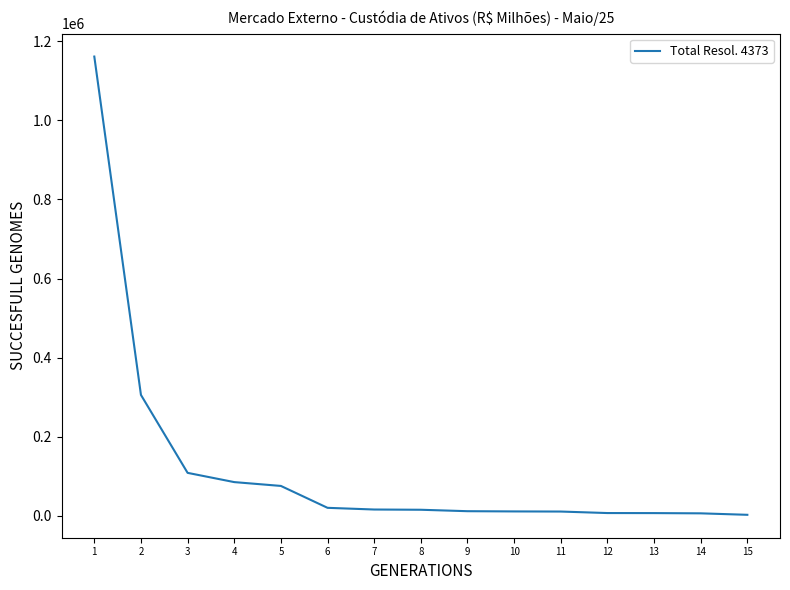

How many lines are shown in the chart?

1